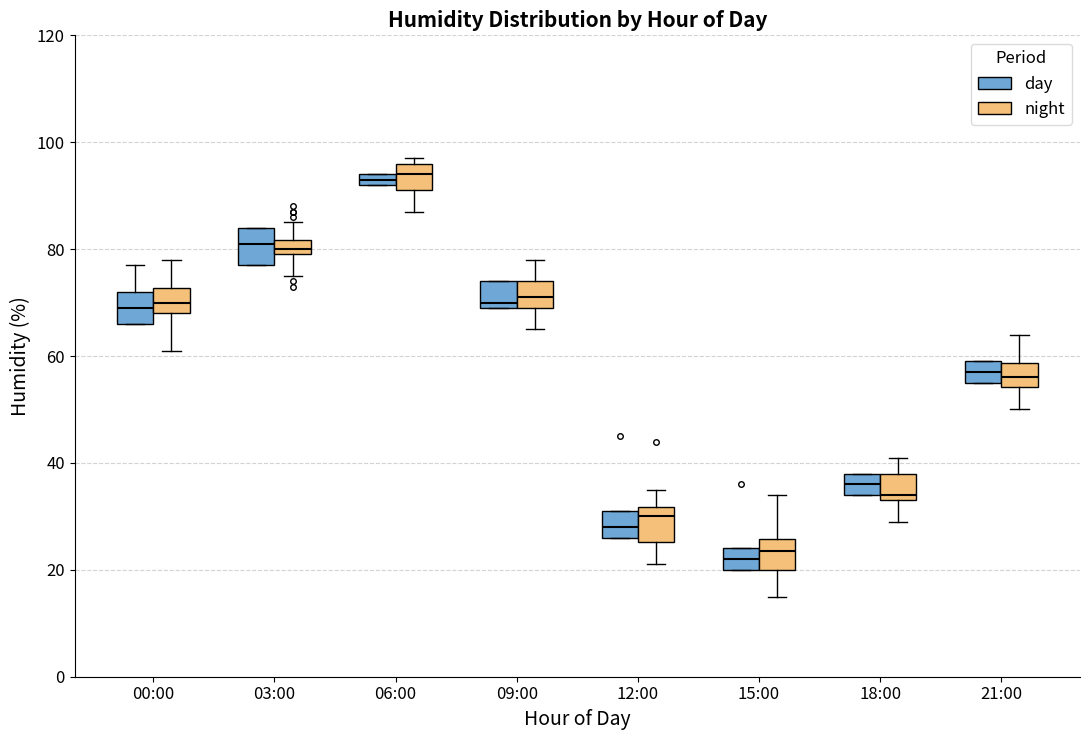

Where is the upper edge of the box for 12:00 (night) on the y-axis? The values are not printed on the chart, so give them approximately, as read against the axis.

32